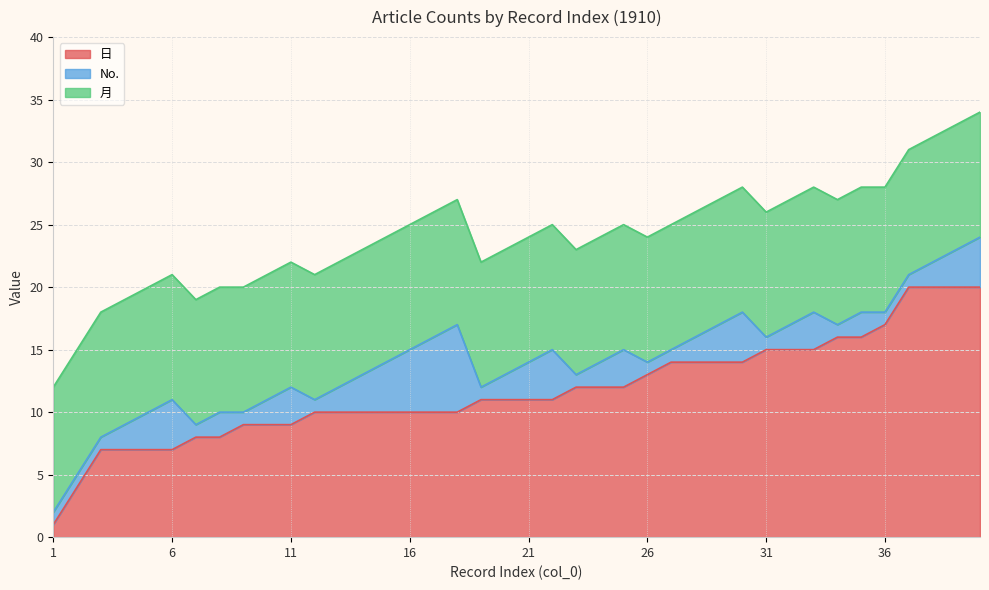

What is the sum of the 日 values at 9 and 36?

26